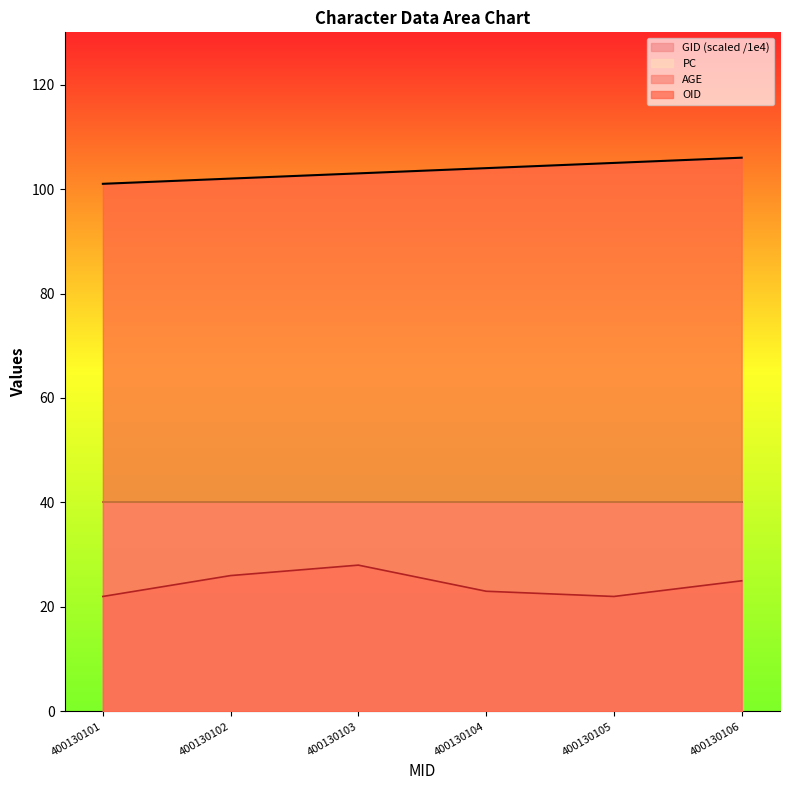

The value of AGE at 400130106 is 25. True or false?

True